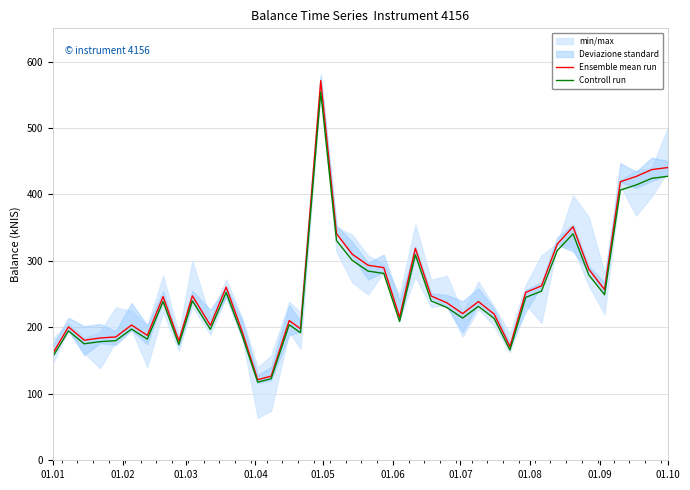

At how many categories does at least one series exceed 221?

22